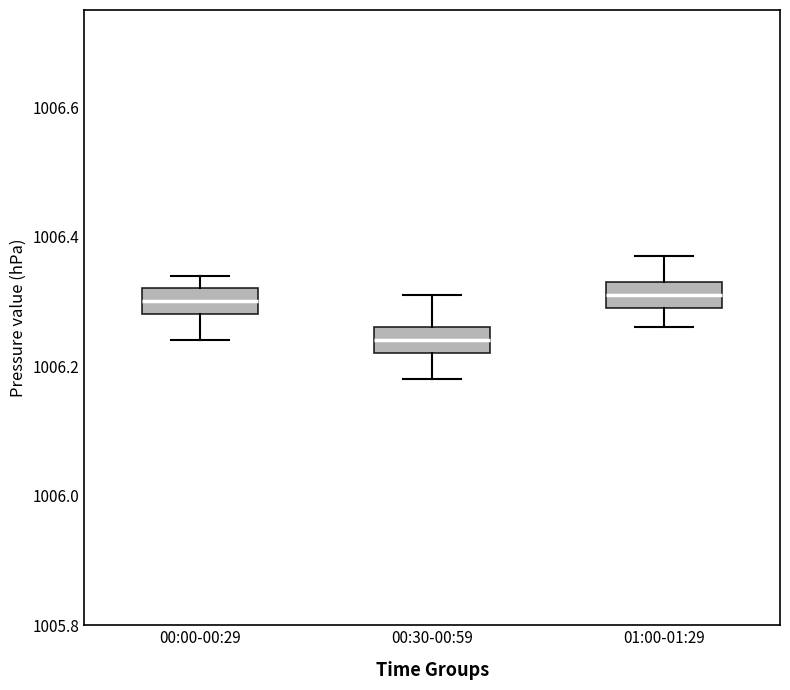

Which box has the lowest median line?

00:30-00:59